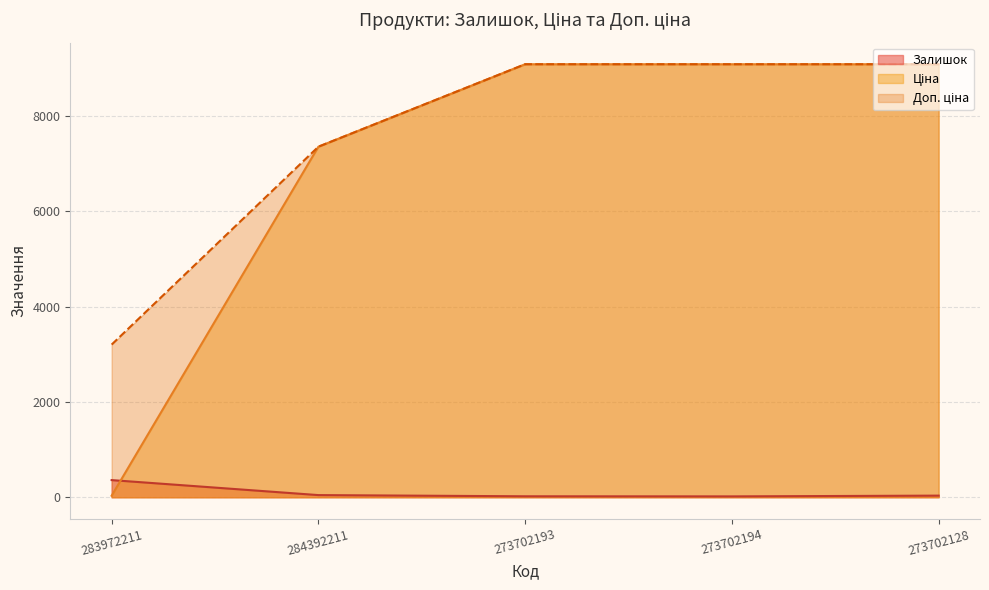

What is the sum of the Ціна values at 273702128 and 273702193?

18184.0